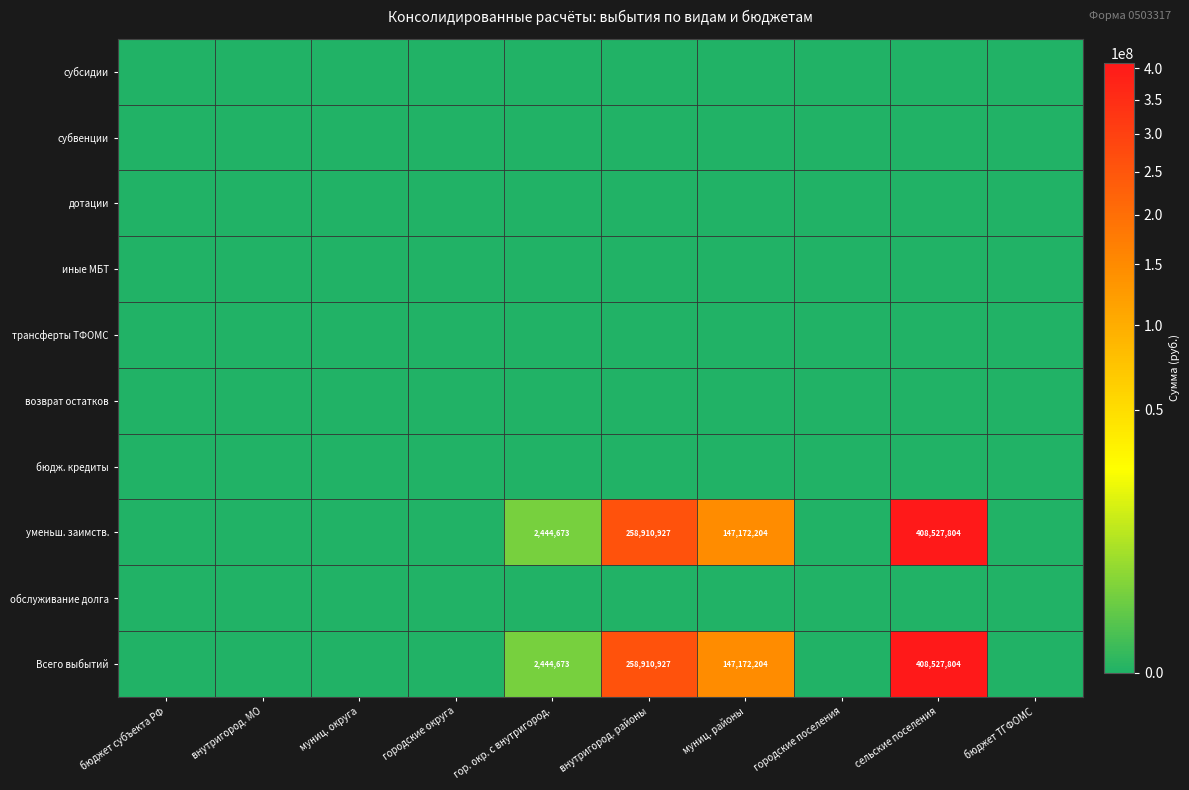

The бюдж. кредиты series shows 0.0 at муниц. округа. True or false?

True